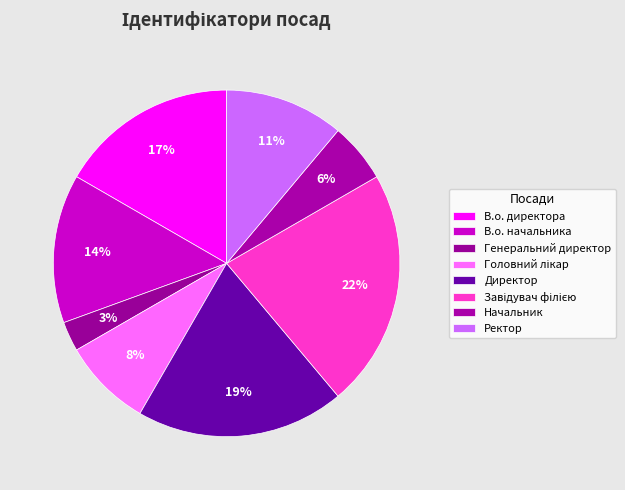

How many segments does this pie chart have?

8